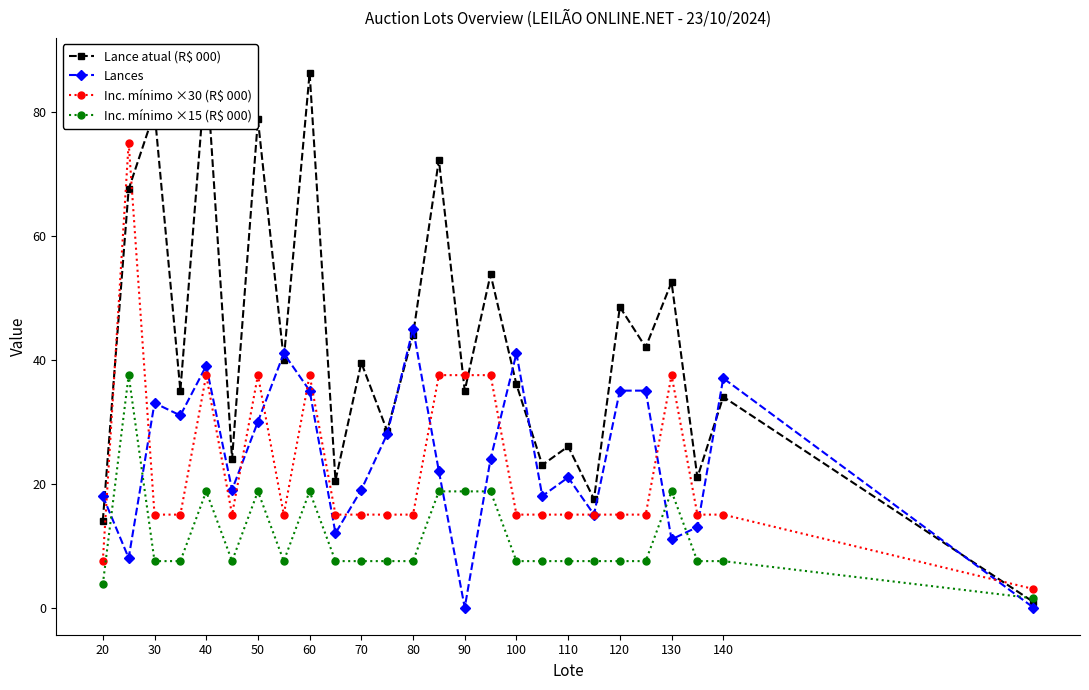

The value of Inc. mínimo ×15 (R$ 000) at 60 is 18.8. True or false?

True